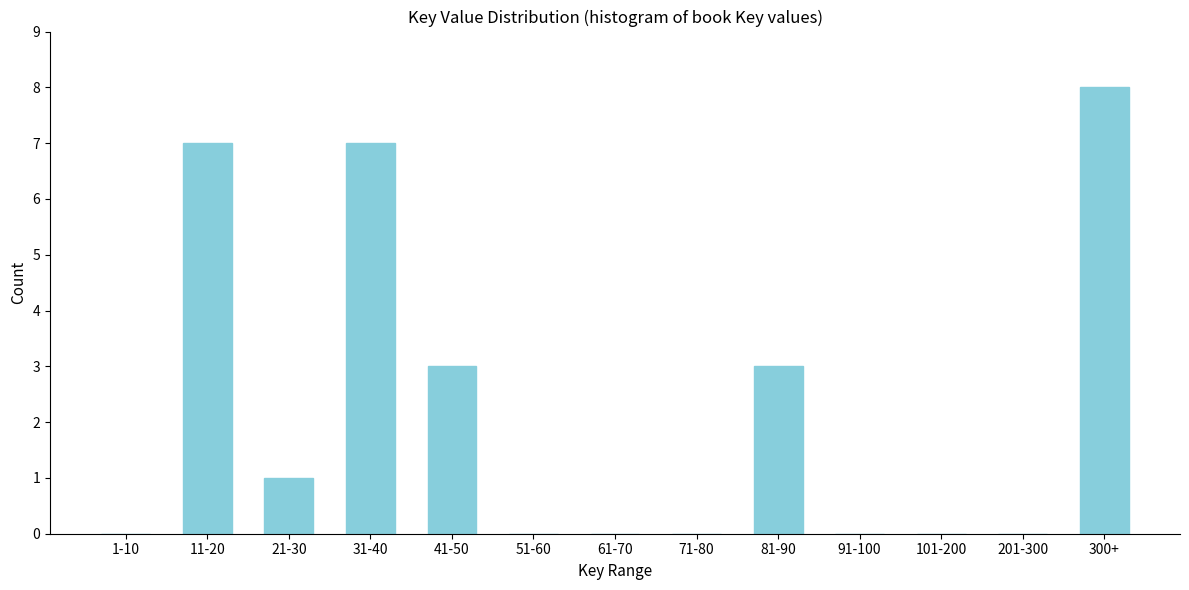

Reading left to right, what are all the values shown in this chart?

1-10=0	11-20=7	21-30=1	31-40=7	41-50=3	51-60=0	61-70=0	71-80=0	81-90=3	91-100=0	101-200=0	201-300=0	300+=8